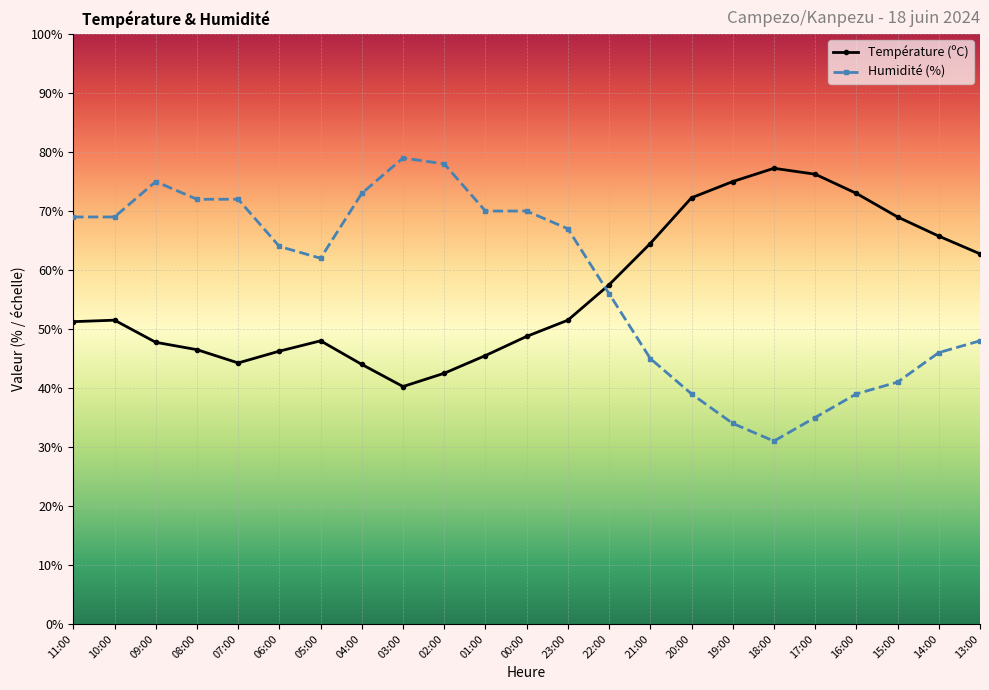

What position from the left is 03:00?

9